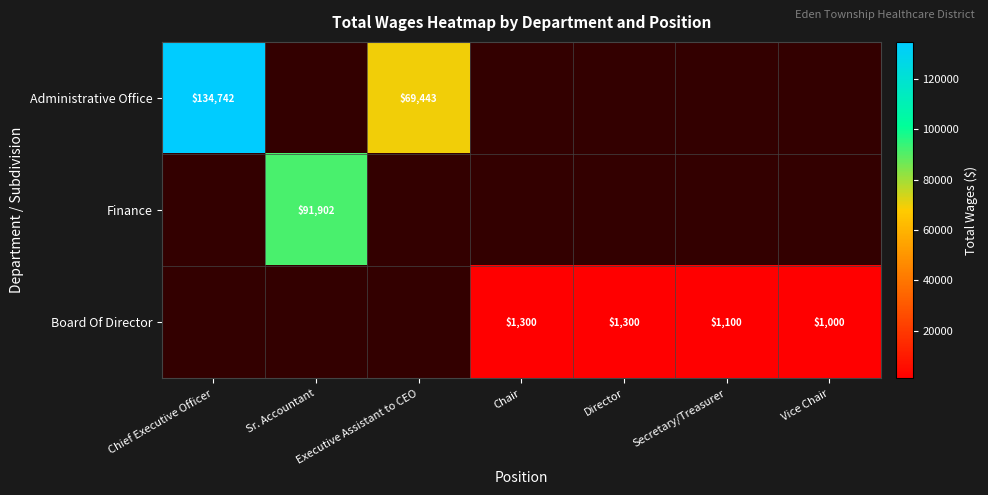

Is it true that Board Of Director equals 219 at Vice Chair?

False